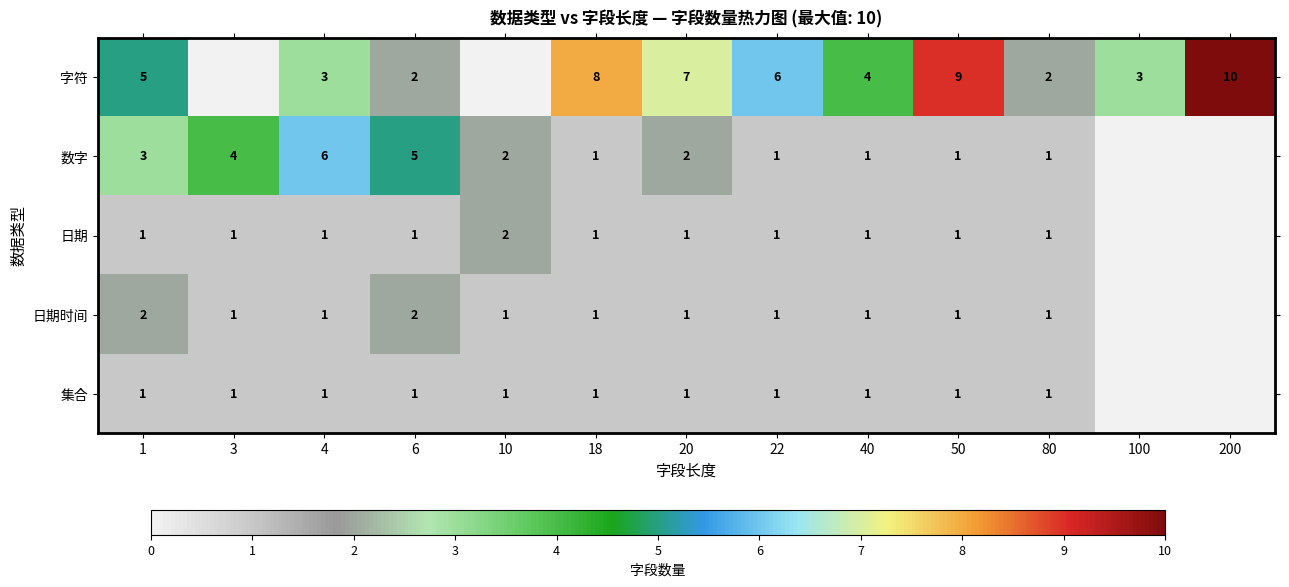

What is the total value across all series at 18?

12